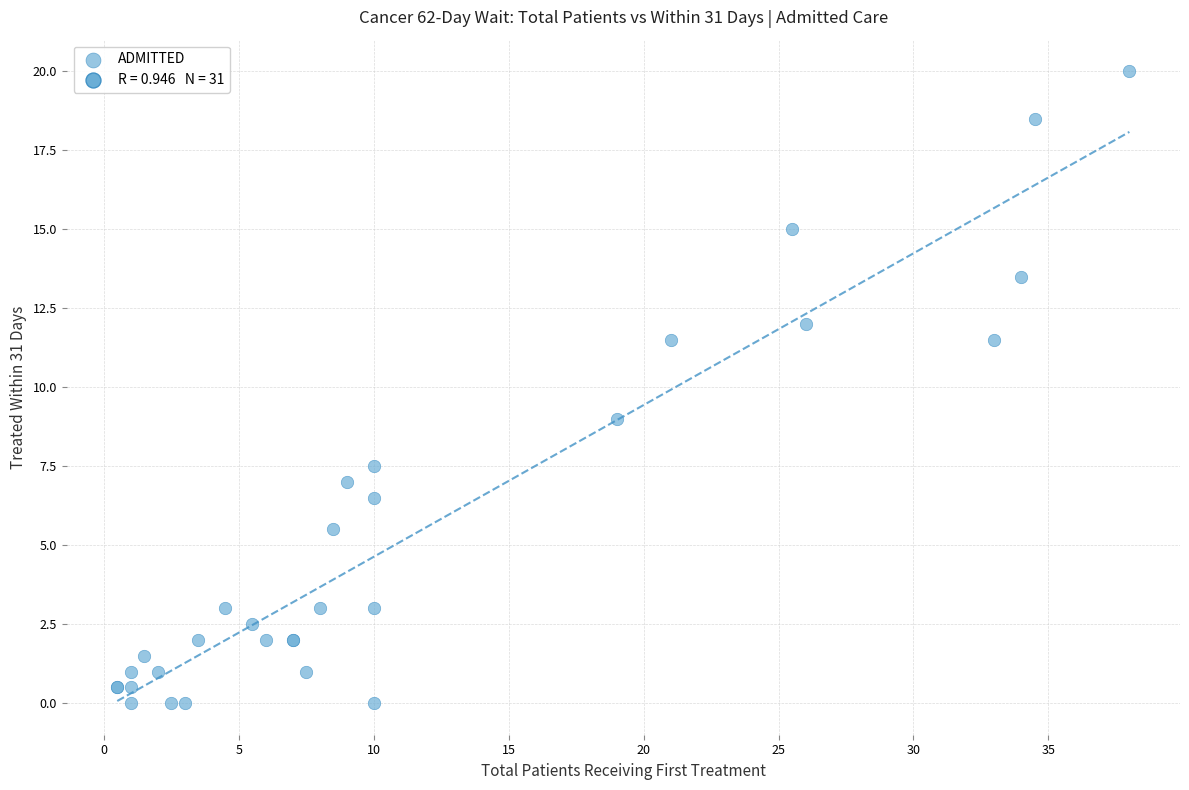

What Y value in the scatter plot is closest to 10?

9.0